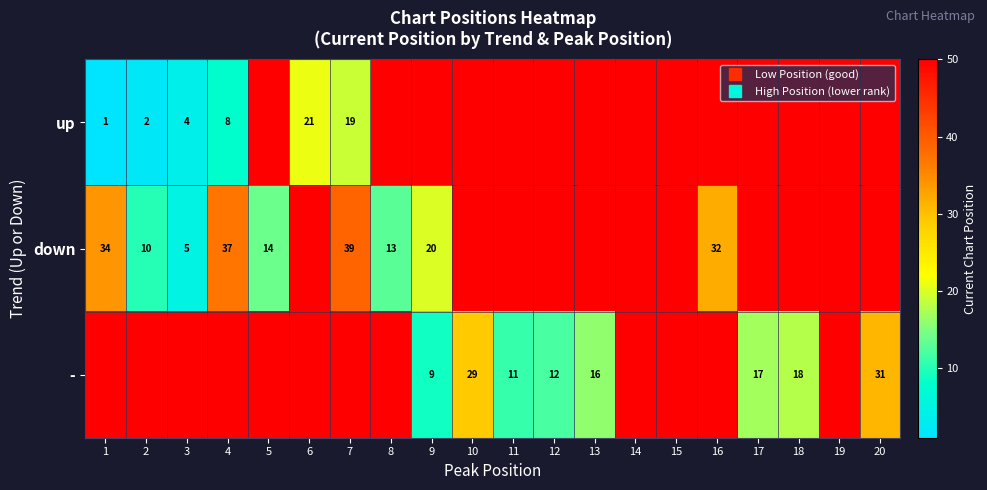

Which series has the largest total across all categories?

up